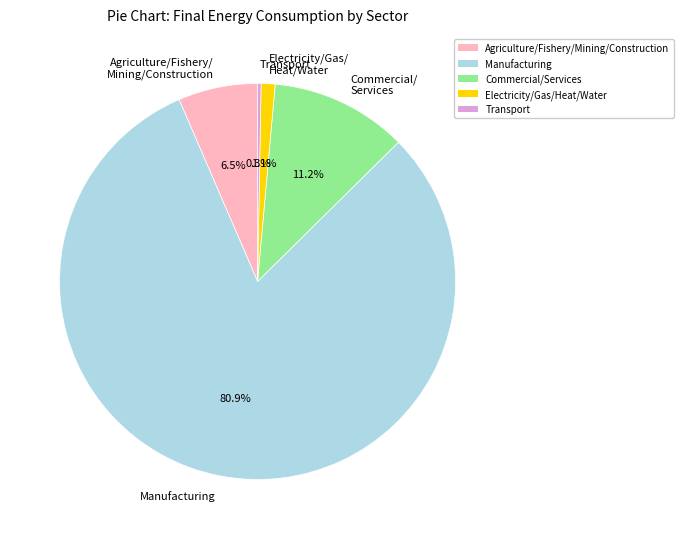

How many segments does this pie chart have?

5